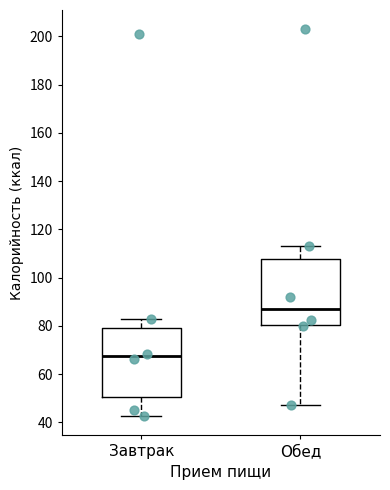

Reading left to right, read every box against the y-axis: the position of its median line, the range the box covers, and the ends of its whiskers. The values are not printed on the chart, so give them approximately, as read against the axis.

Завтрак: median 68, box 50 to 80, whiskers 42 to 82
Обед: median 88, box 80 to 108, whiskers 46 to 114